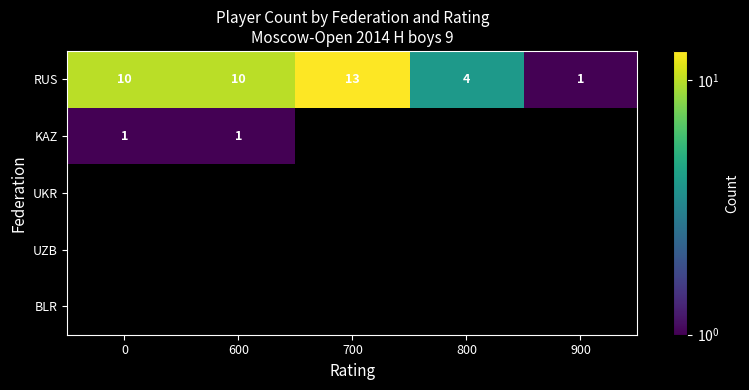

The value of RUS at 800 is 4. True or false?

True